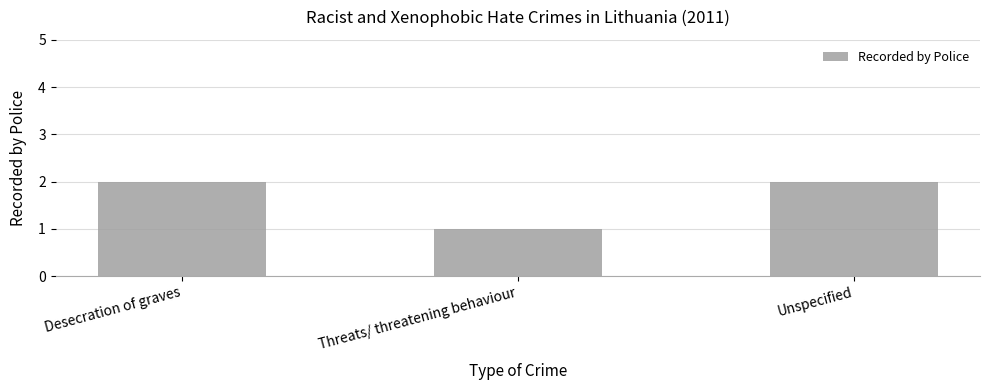

At which category does the chart reach its minimum across all series?

Threats/ threatening behaviour